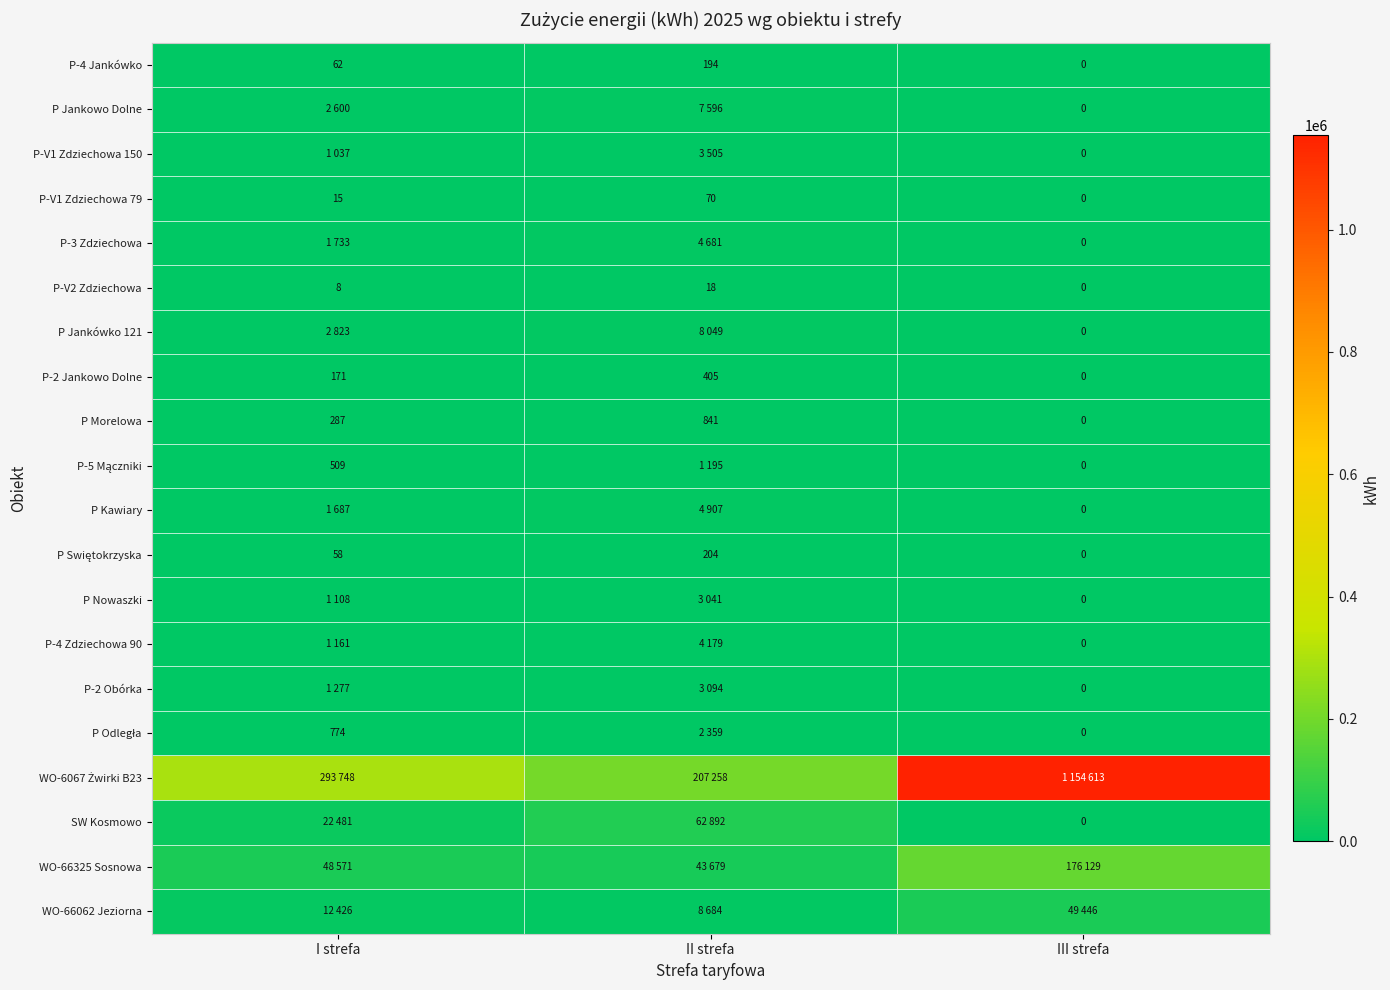

Read the P-V2 Zdziechowa value at II strefa, to the nearest 5.

20